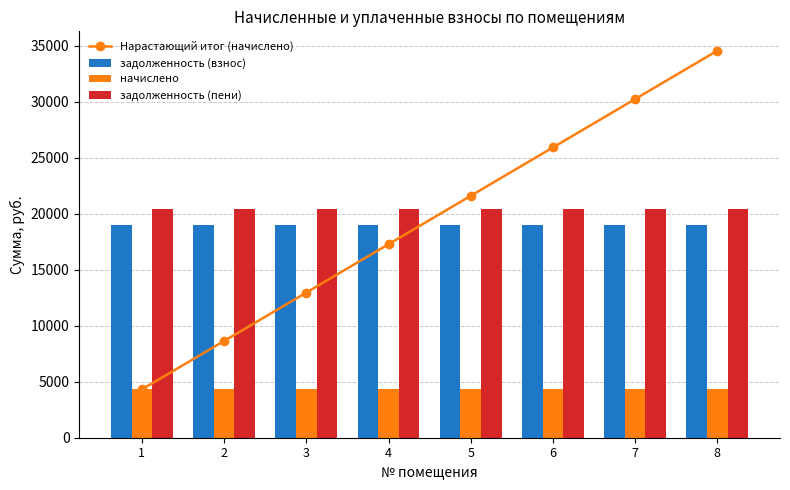

Which series has the widest spread of values?

Нарастающий итог (начислено)